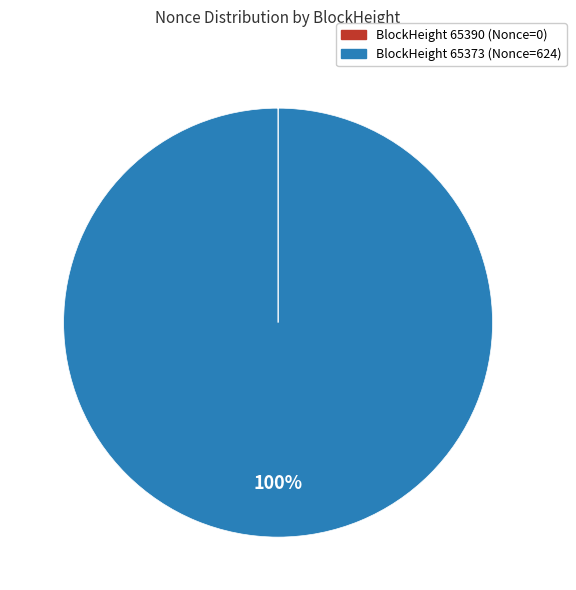

To the nearest percent, what is the difference between the largest and smallest slice percentages?

100%